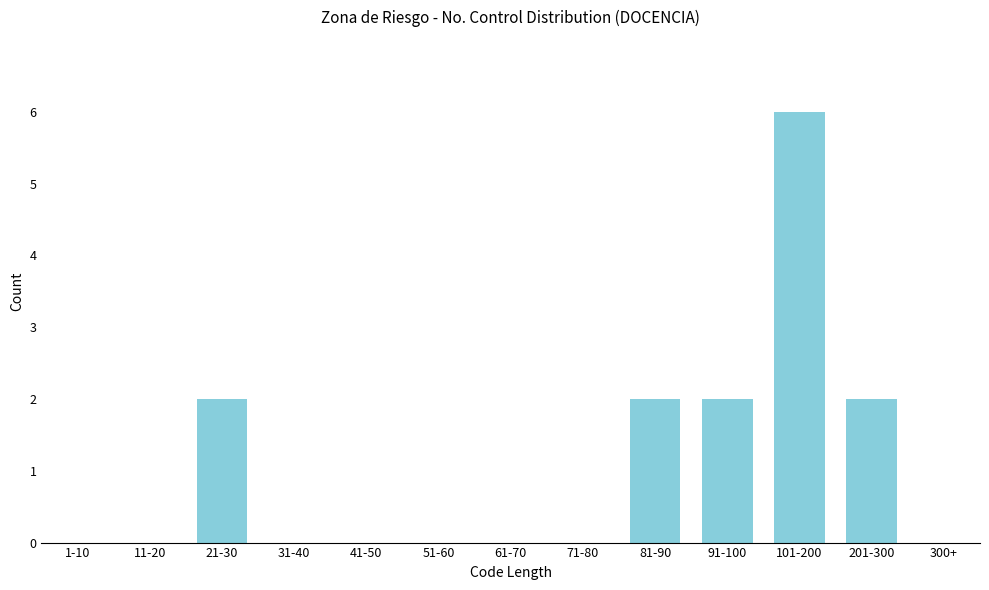

Reading right to left, list all the values displayed in this chart.

300+=0	201-300=2	101-200=6	91-100=2	81-90=2	71-80=0	61-70=0	51-60=0	41-50=0	31-40=0	21-30=2	11-20=0	1-10=0